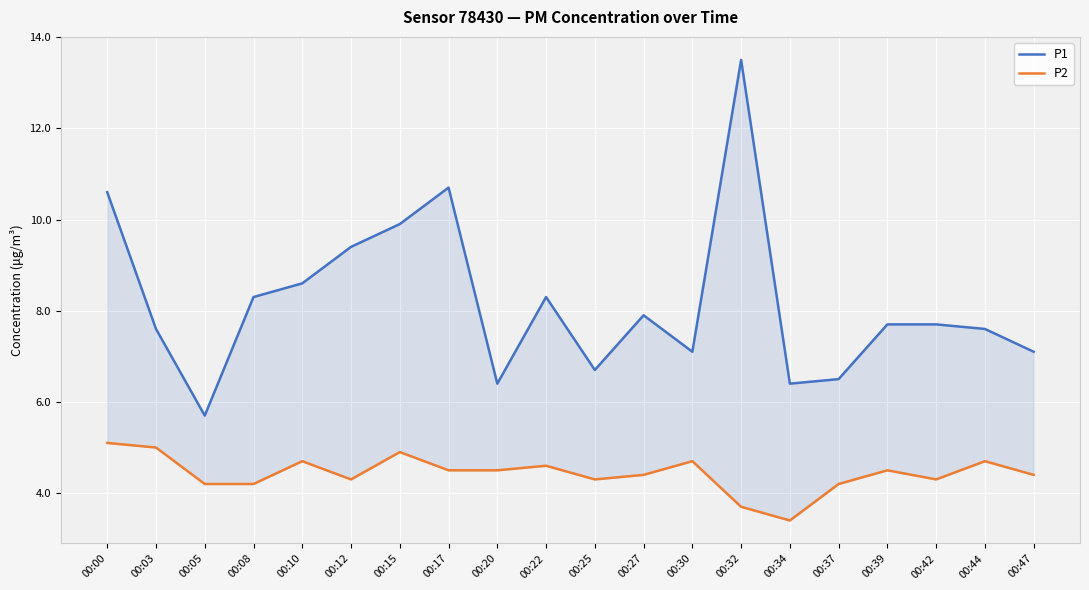

Is it true that P1 equals 10.7 at 00:17?

True